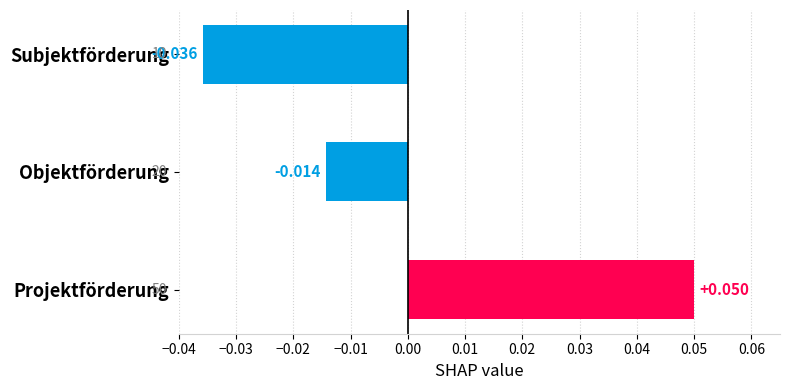

Are the bars horizontal?

Yes